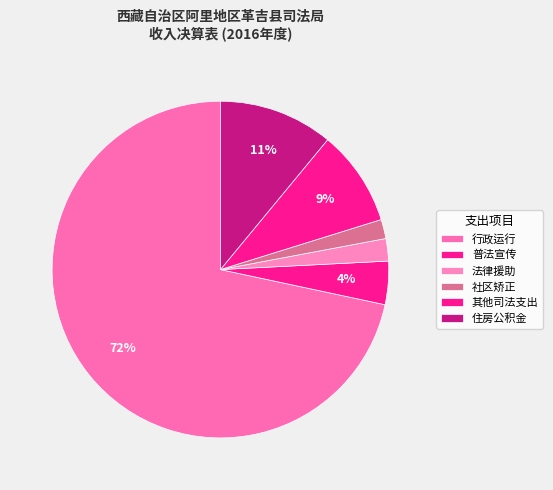

To the nearest percent, what is the difference between the 住房公积金 and 其他司法支出 slice percentages?

2%